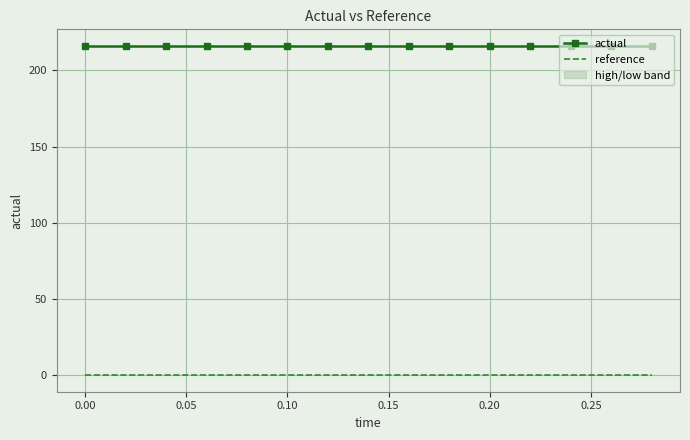

True or false: reference and actual cross at least once.

False